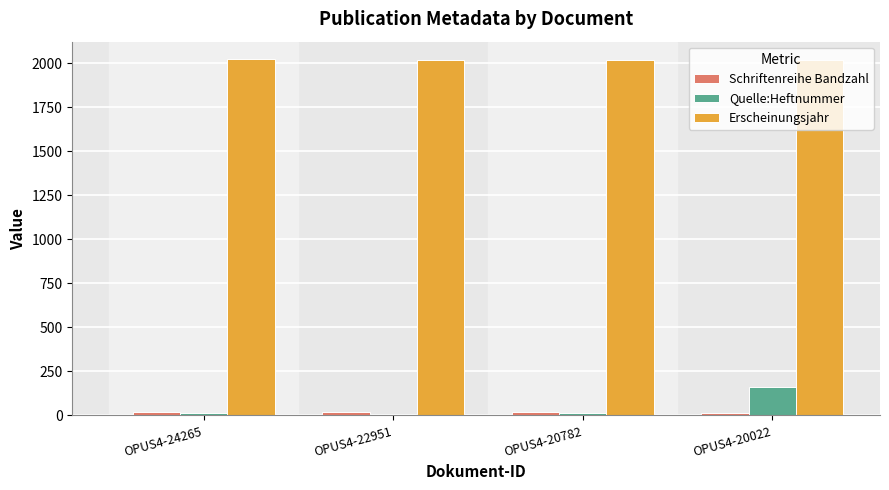

True or false: Quelle:Heftnummer has a value of 6 at OPUS4-22951.

True